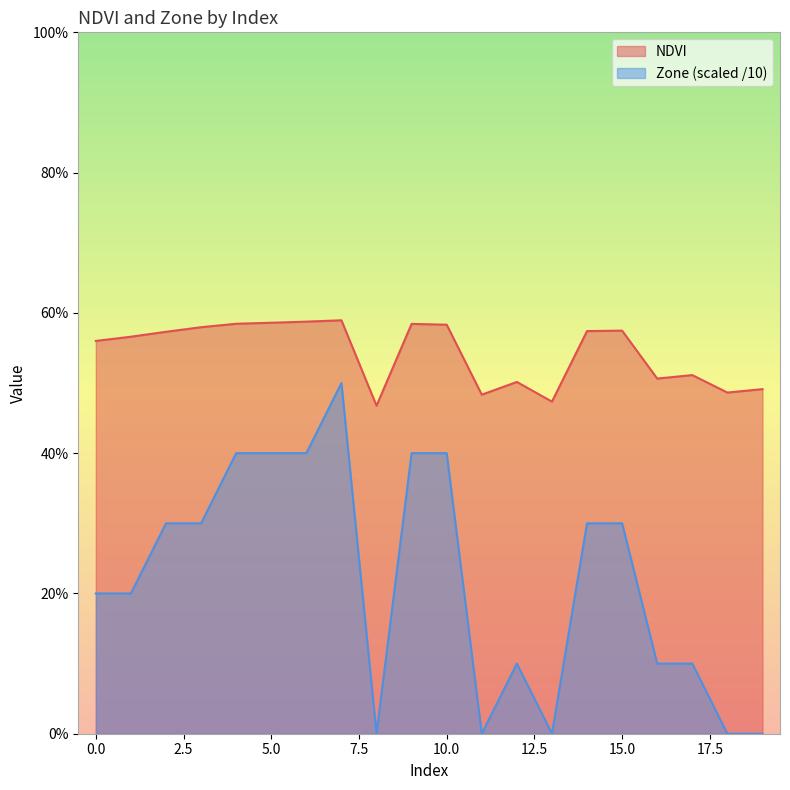

Which category has the lowest value across all series?

8